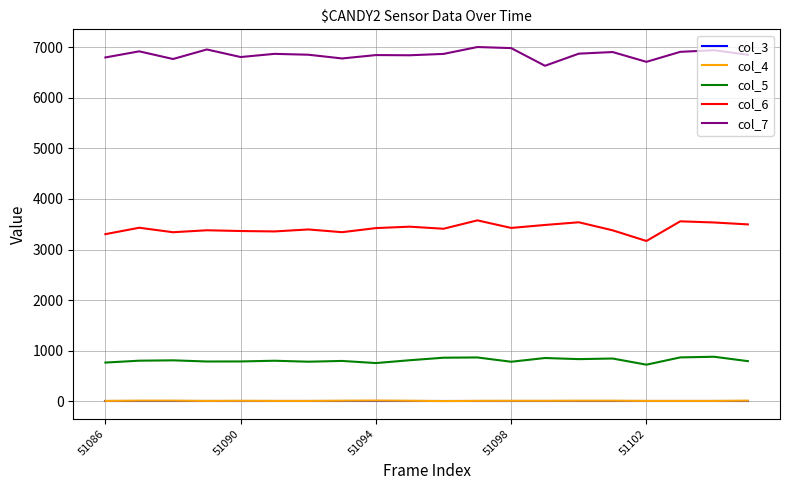

True or false: col_6 and col_5 cross at least once.

False